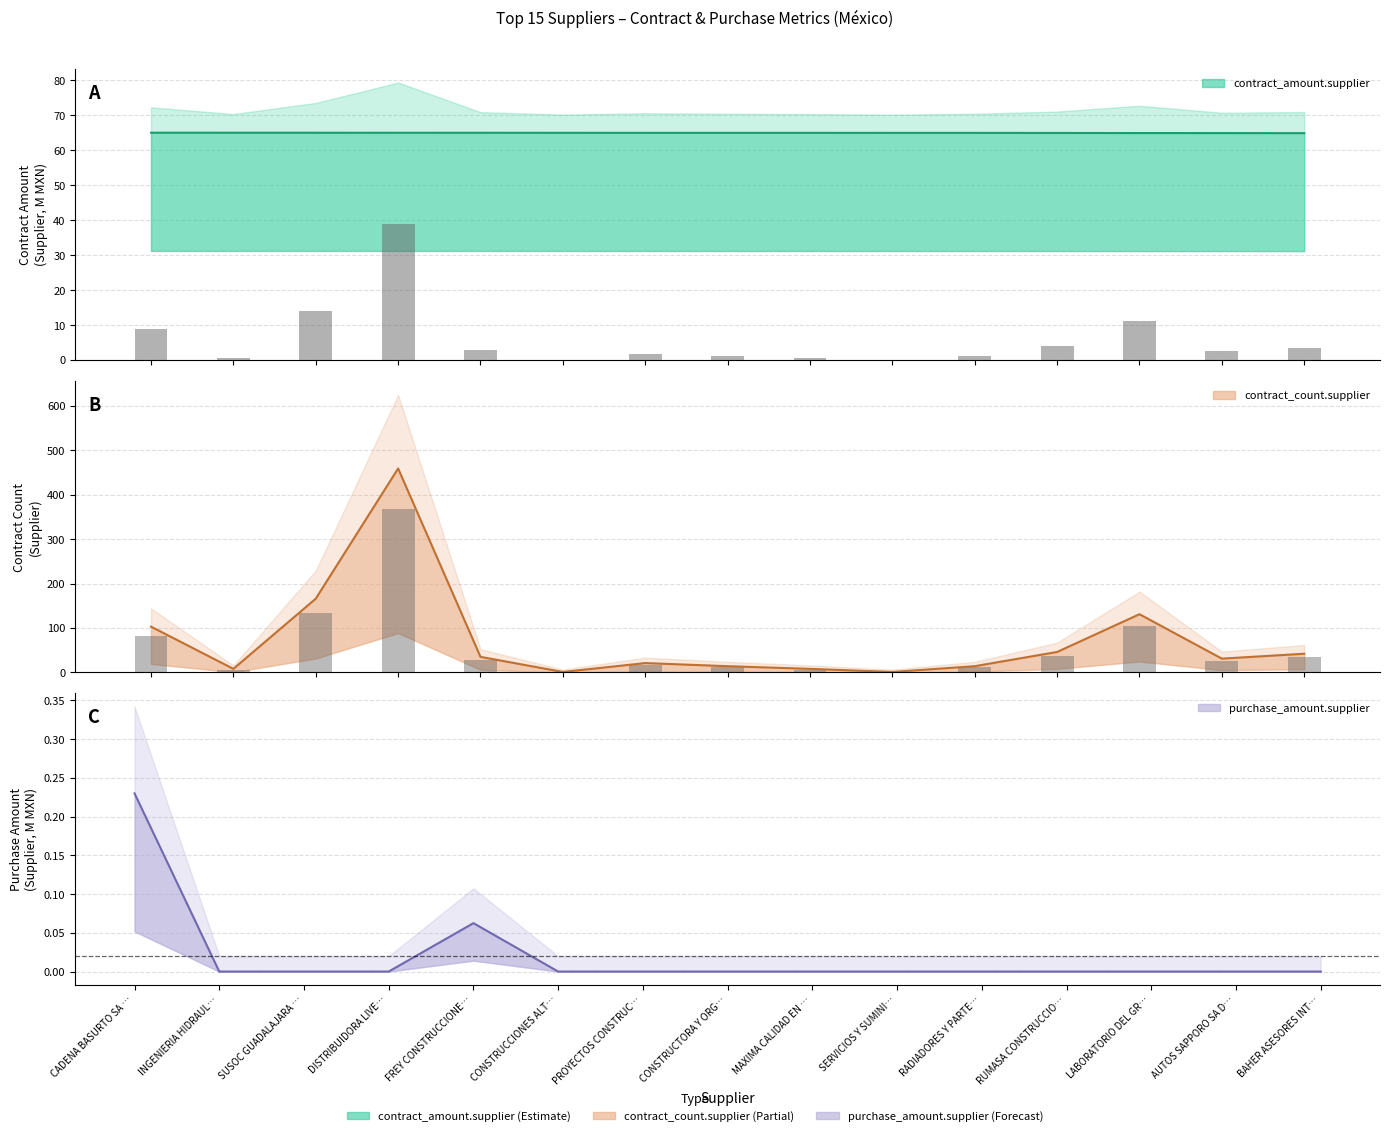

What is the difference between the highest and lowest values at AUTOS SAPPORO SA DE CV?

64.9